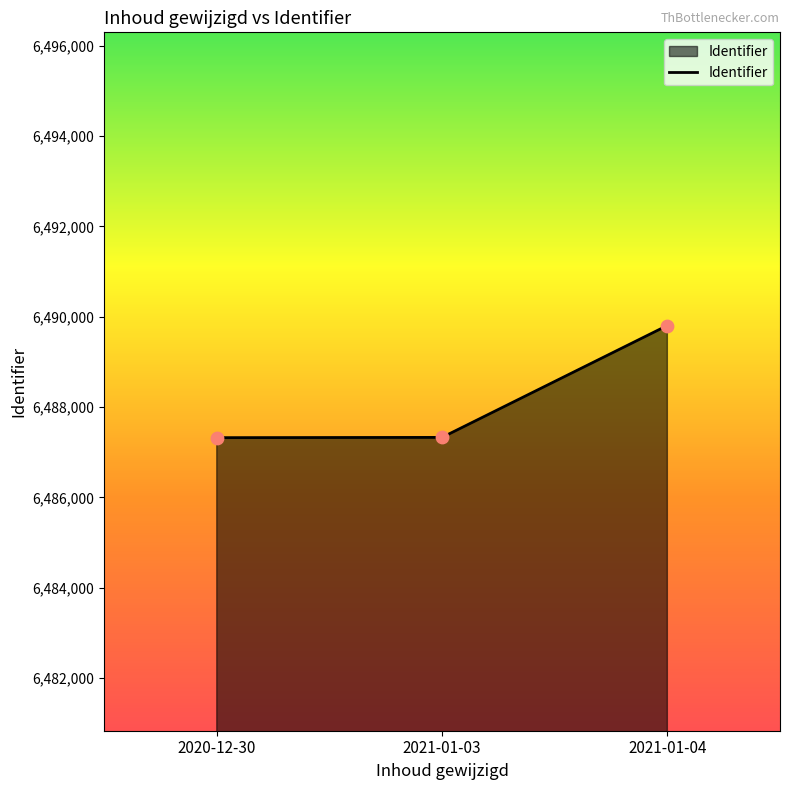

Approximately how many times larger is the value at 2021-01-04 compared to 2021-01-03?

1.0